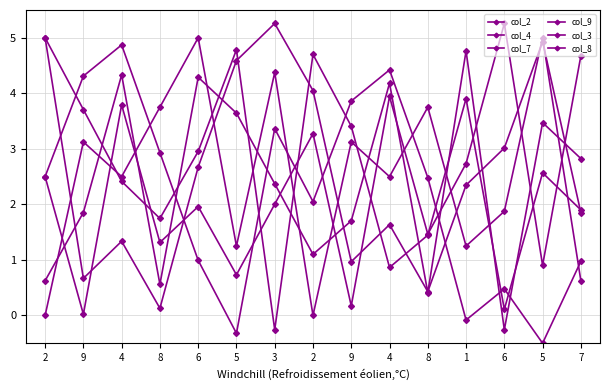

What is the total value across all series at 7?

12.8